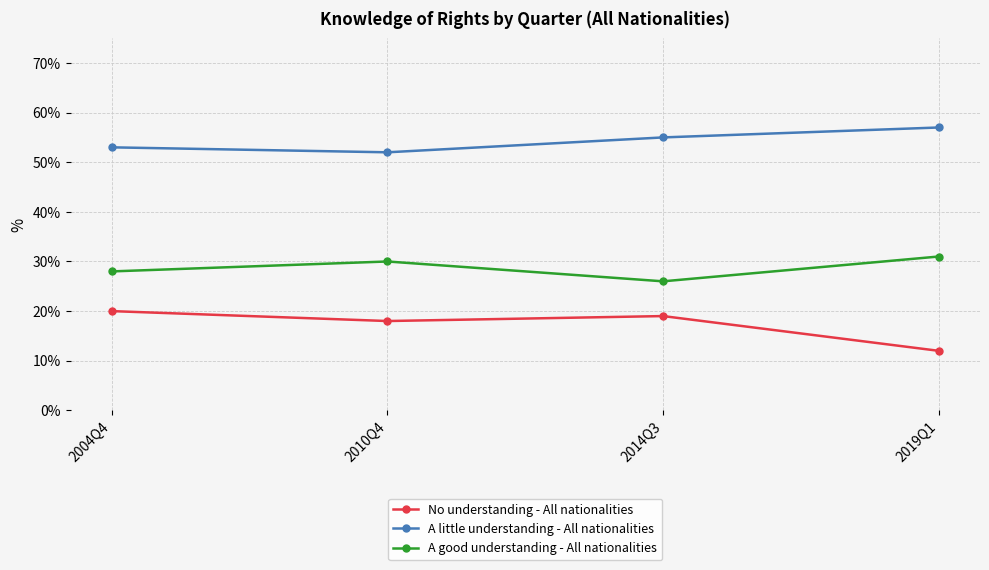

How many interior local valleys does the No understanding - All nationalities series have?

1